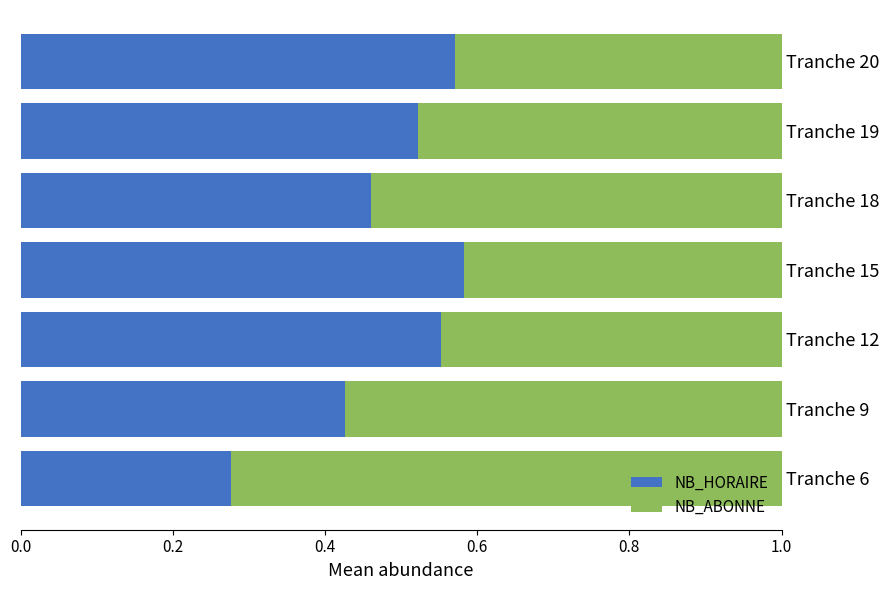

The value of NB_HORAIRE at Tranche 18 is 0.3. True or false?

False